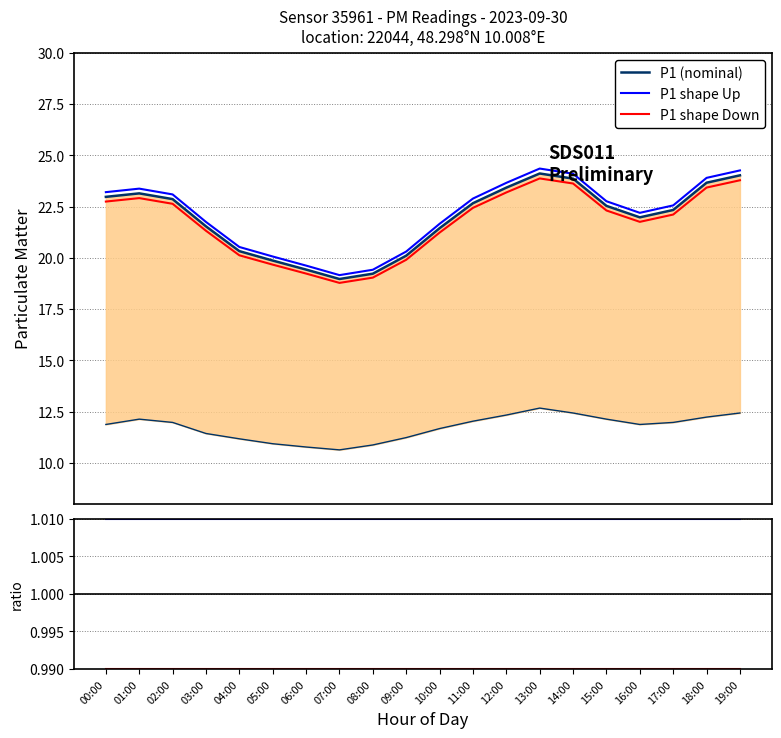

True or false: P1 has more than 0 interior local peaks.

True